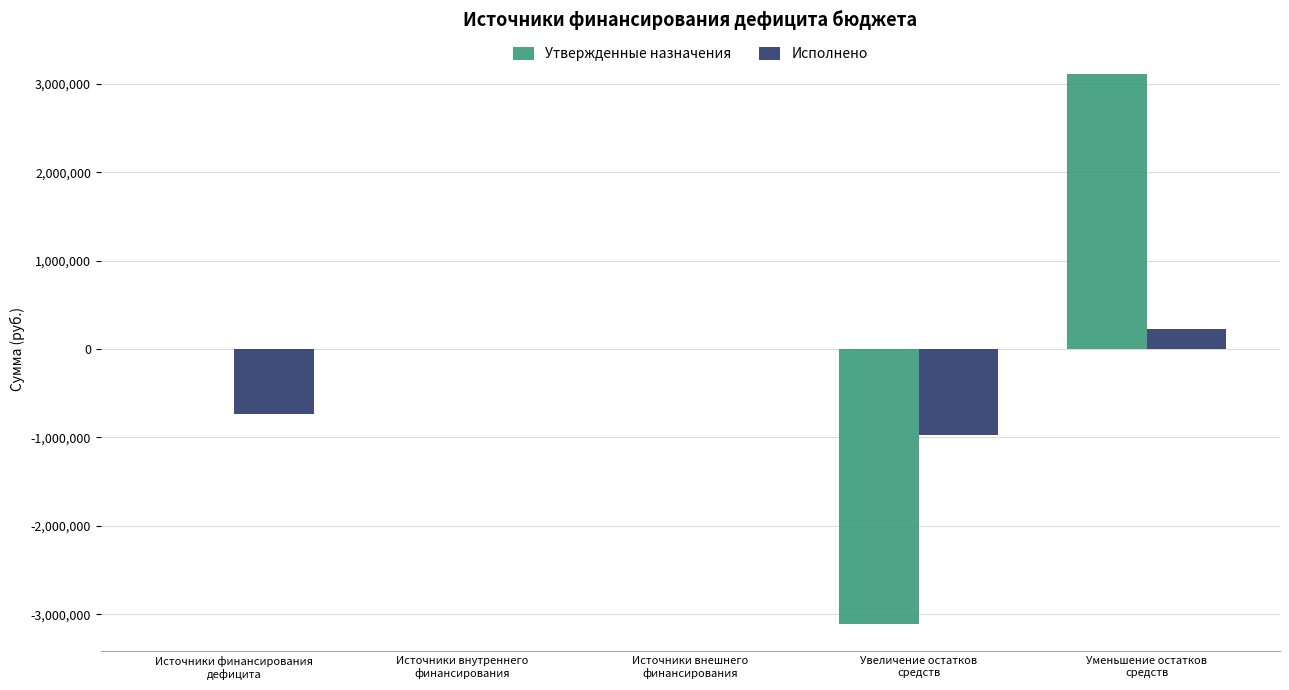

The value of Исполнено at Источники внешнего
финансирования is 785281.9. True or false?

False